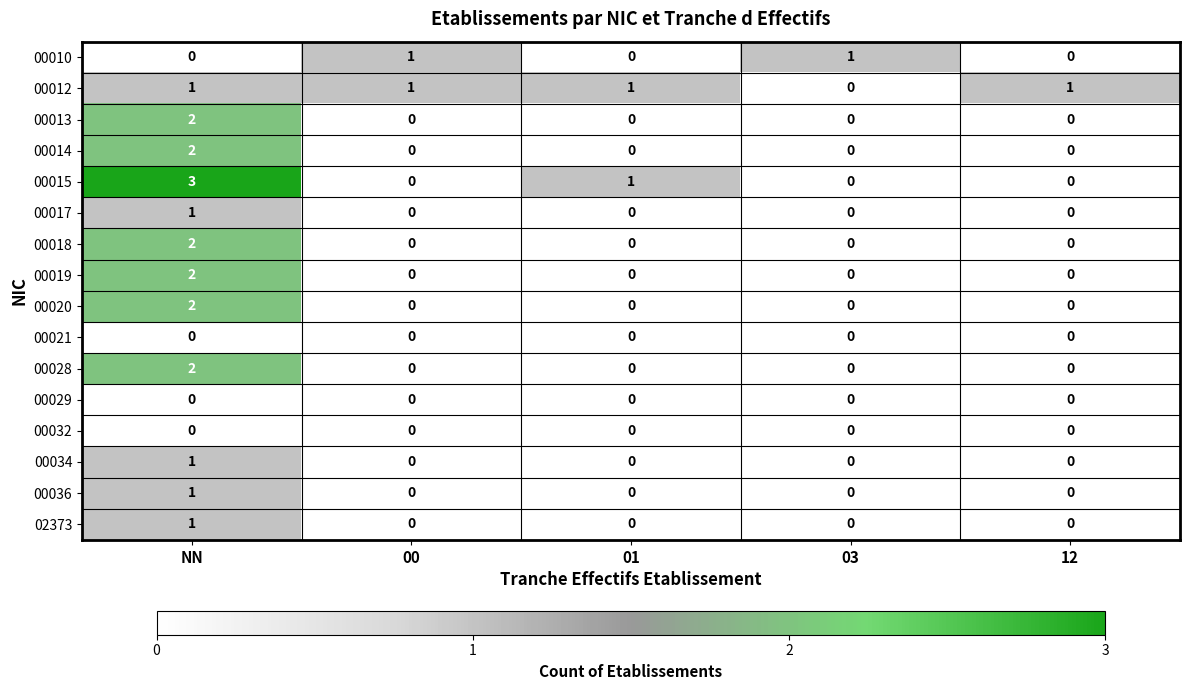

What is the greatest value displayed?

3